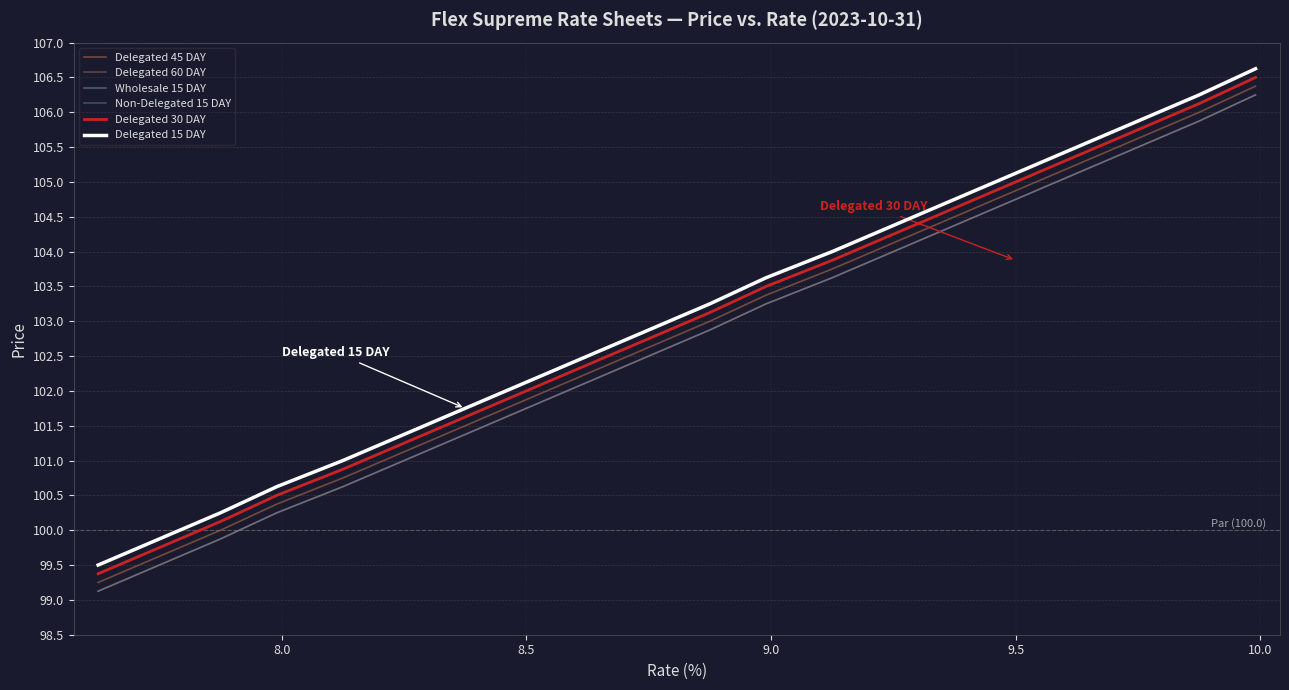

What is the average value of the Delegated 15 DAY series?

103.1